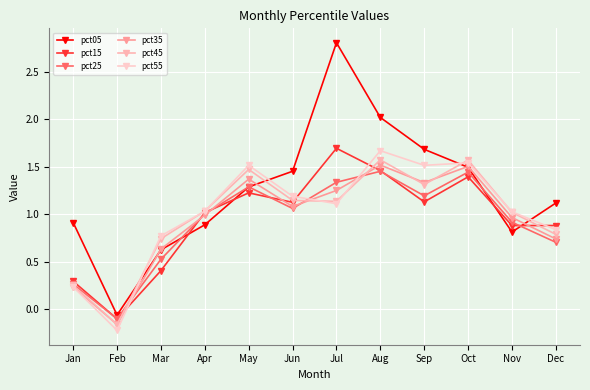

What is the difference between the second highest and second lowest values in the pct55 series?

1.3